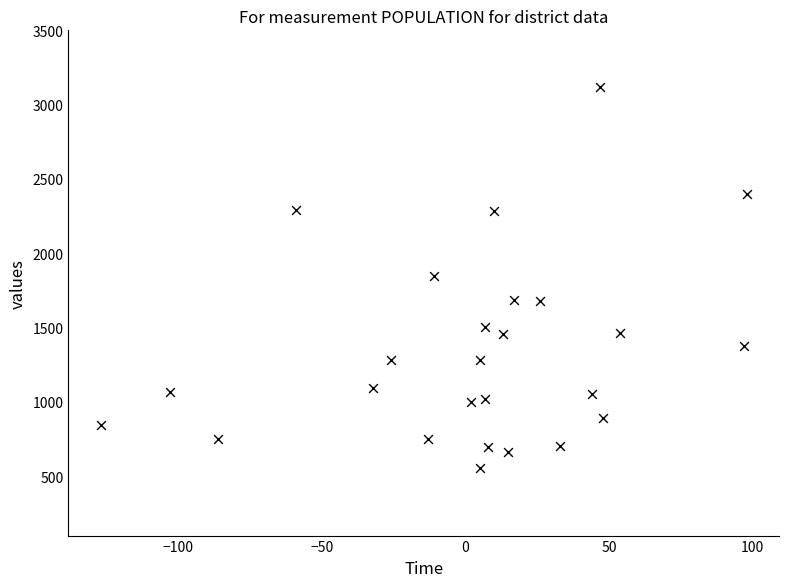

What is the range of Y values (max minus min)?

2567